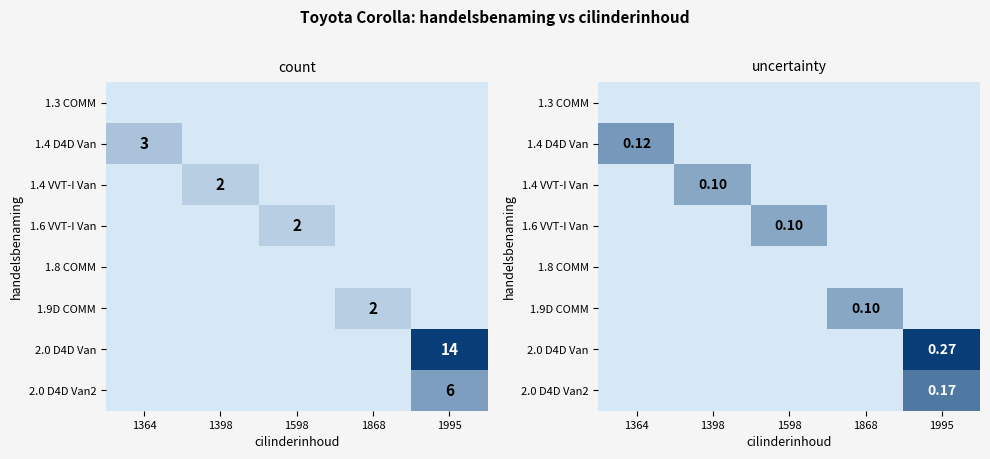

What is the sum of all 1.4 D4D Van values?

0.1